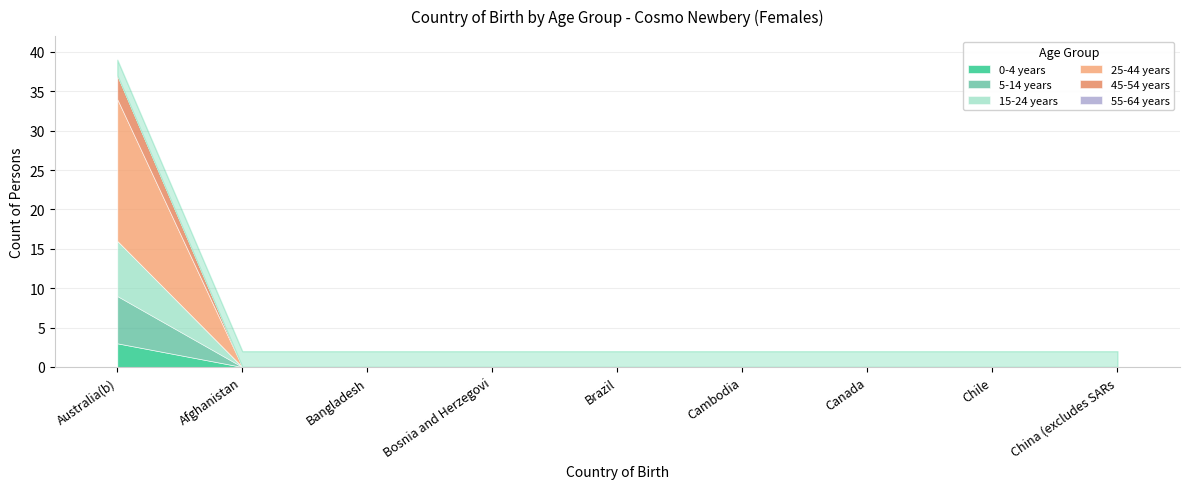

Does the chart have visible grid lines?

Yes